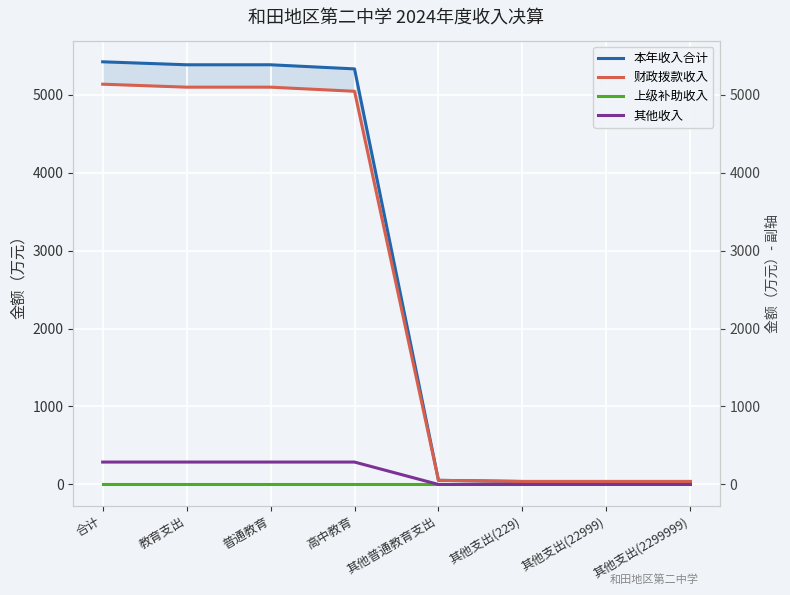

Is it true that 其他收入 equals 0.0 at 其他支出(2299999)?

True